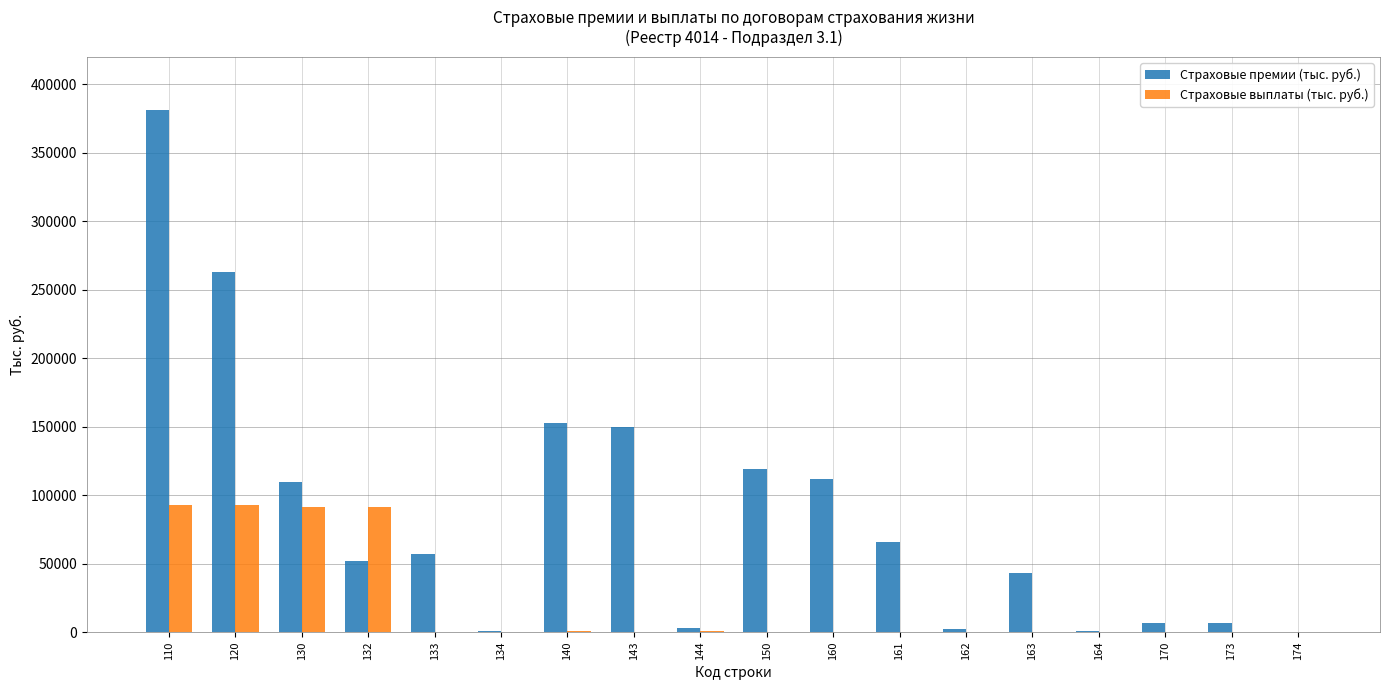

True or false: Страховые премии (тыс. руб.) has a value of 56820.2 at 133.

True